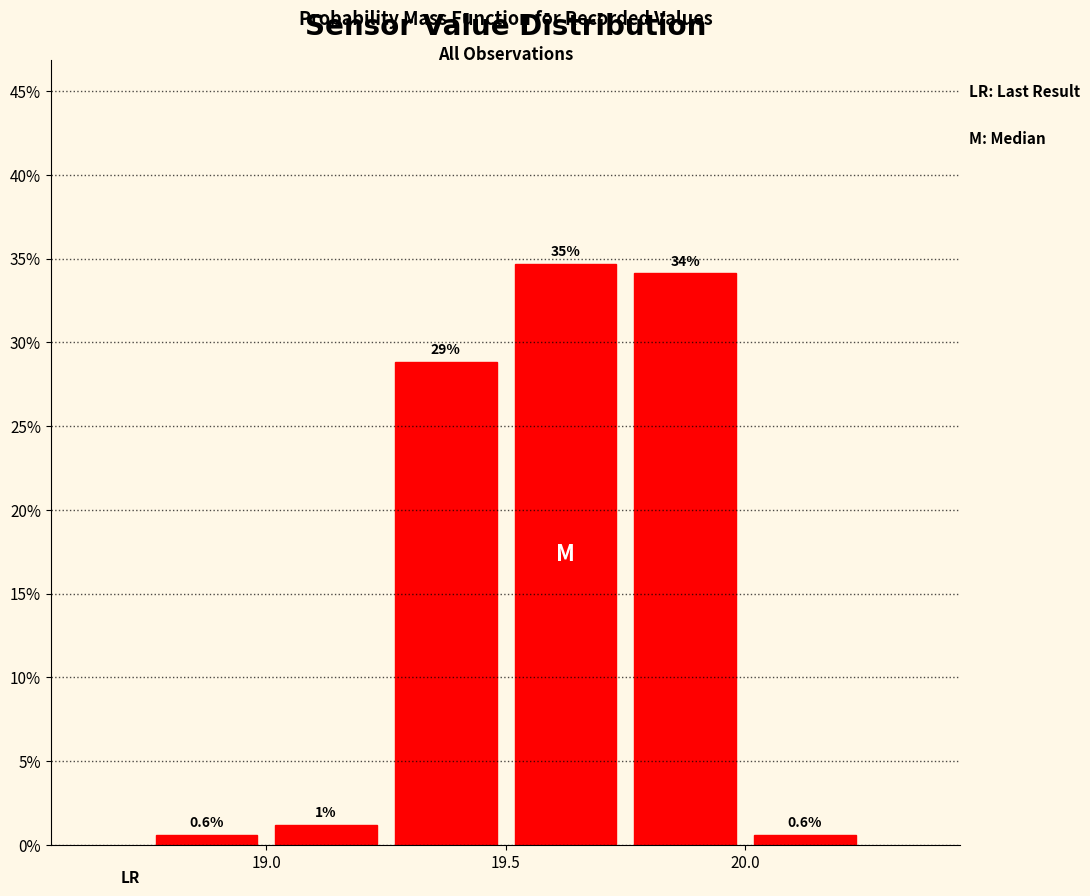

Which range on the x-axis has the tallest bar?

19.50 to 19.75